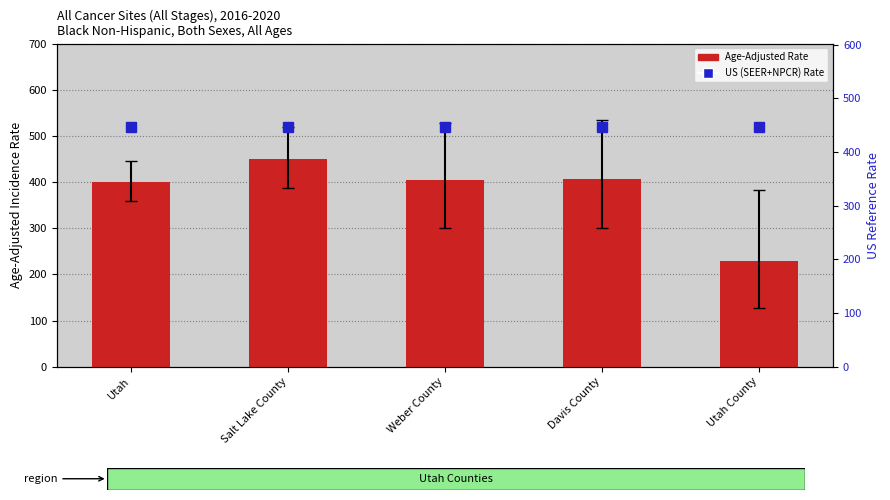

What position from the left is Salt Lake County?

2